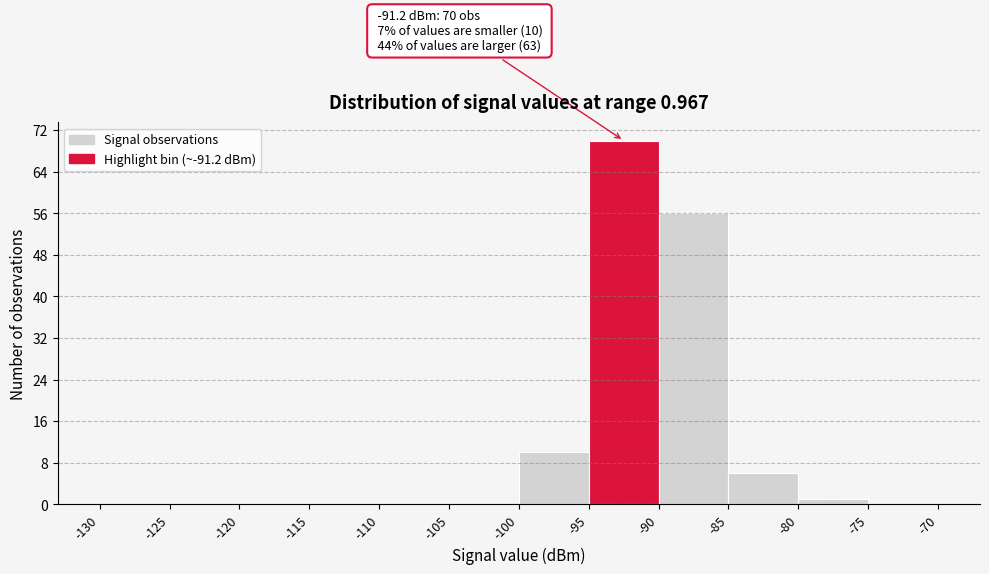

Over which range of the x-axis is the bar tallest?

-95 to -90